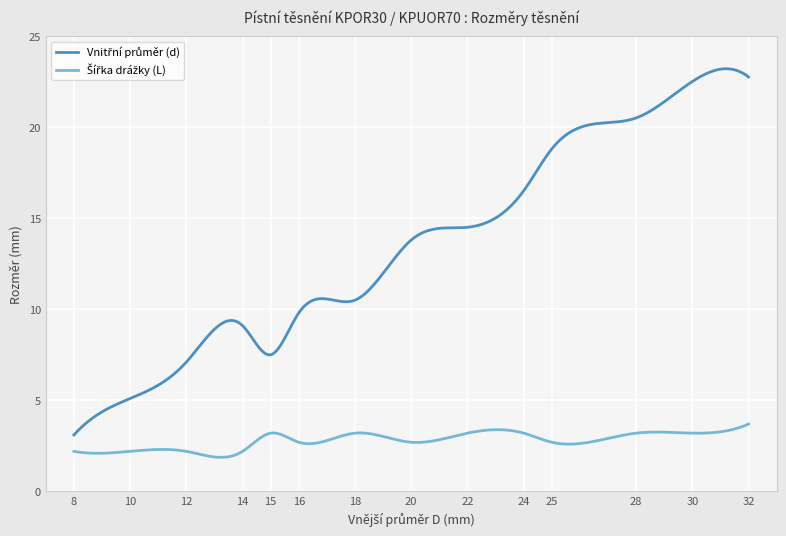

What is the minimum value shown in the chart?

1.9